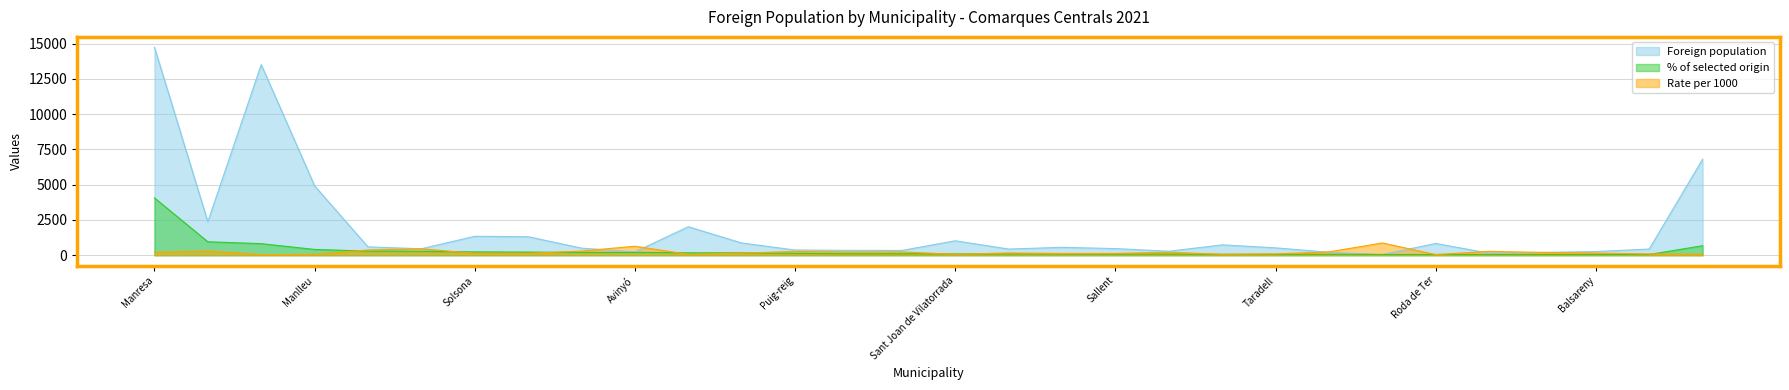

How many values in the % of selected origin series are below 106?

14